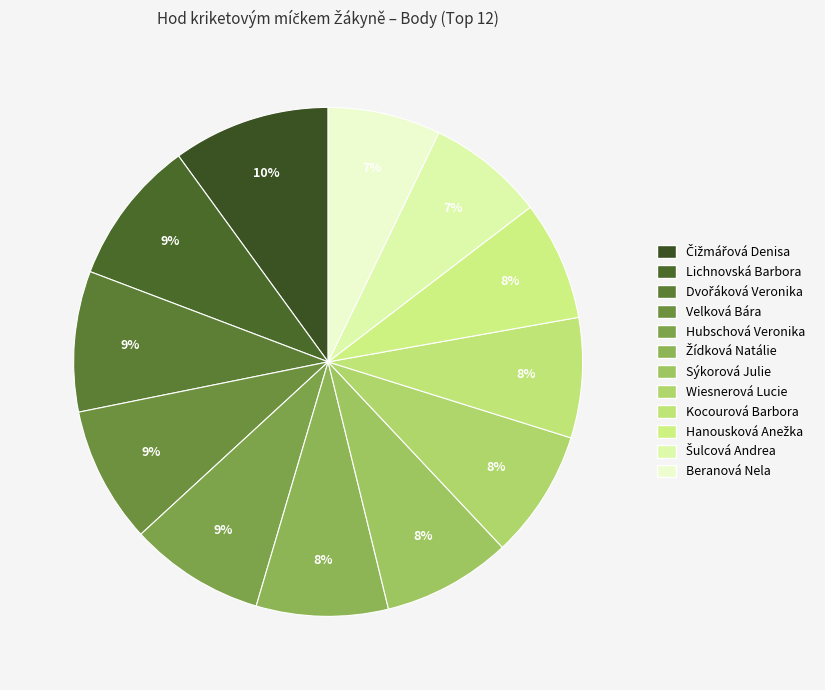

How many slices are in this pie chart?

12